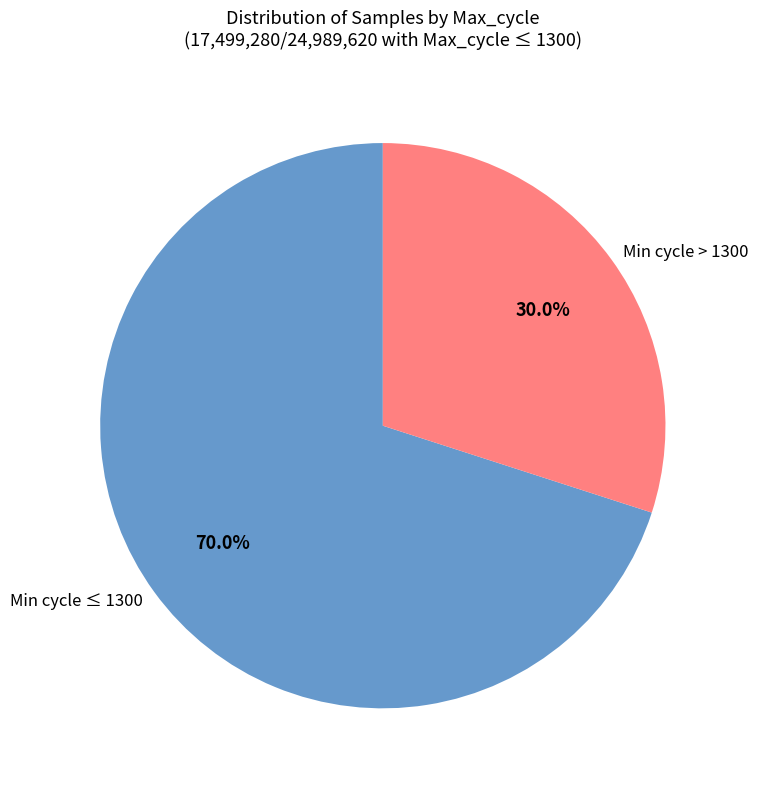

What is the largest slice in the pie chart?

Min cycle ≤ 1300